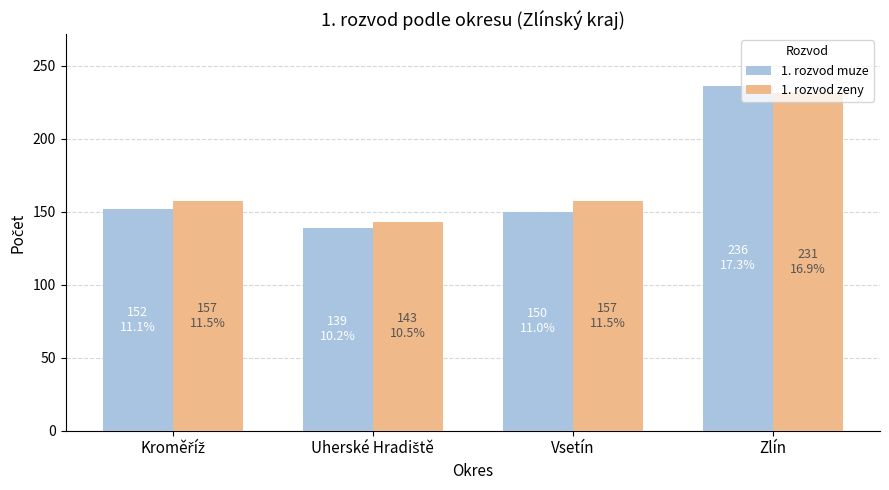

True or false: 1. rozvod zeny has a value of 136 at Zlín.

False